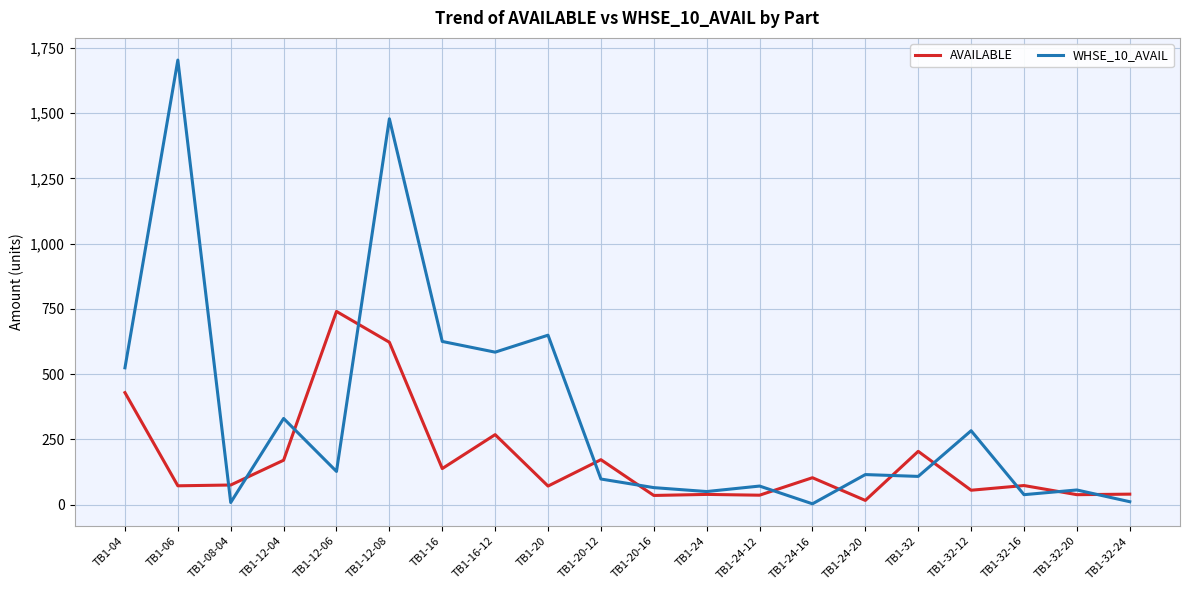

List the series in order of their peak value, lowest first.

AVAILABLE, WHSE_10_AVAIL